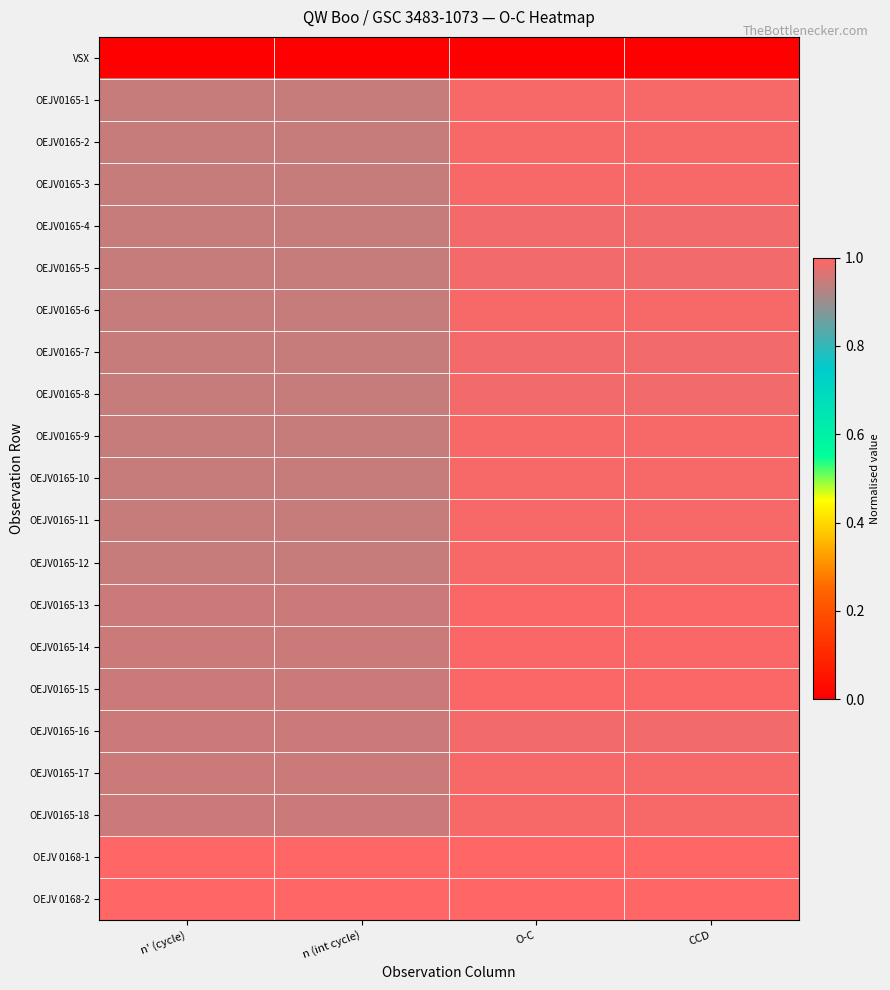

Reading right to left, list all the values displayed in this chart.

VSX: CCD=0.0	O-C=0.0	n (int cycle)=0.0	n' (cycle)=0.0
OEJV0165-1: CCD=1.0	O-C=1.0	n (int cycle)=0.9	n' (cycle)=0.9
OEJV0165-2: CCD=1.0	O-C=1.0	n (int cycle)=0.9	n' (cycle)=0.9
OEJV0165-3: CCD=1.0	O-C=1.0	n (int cycle)=0.9	n' (cycle)=0.9
OEJV0165-4: CCD=1.0	O-C=1.0	n (int cycle)=0.9	n' (cycle)=0.9
OEJV0165-5: CCD=1.0	O-C=1.0	n (int cycle)=0.9	n' (cycle)=0.9
OEJV0165-6: CCD=1.0	O-C=1.0	n (int cycle)=0.9	n' (cycle)=0.9
OEJV0165-7: CCD=1.0	O-C=1.0	n (int cycle)=0.9	n' (cycle)=0.9
OEJV0165-8: CCD=1.0	O-C=1.0	n (int cycle)=0.9	n' (cycle)=0.9
OEJV0165-9: CCD=1.0	O-C=1.0	n (int cycle)=0.9	n' (cycle)=0.9
OEJV0165-10: CCD=1.0	O-C=1.0	n (int cycle)=0.9	n' (cycle)=0.9
OEJV0165-11: CCD=1.0	O-C=1.0	n (int cycle)=0.9	n' (cycle)=0.9
OEJV0165-12: CCD=1.0	O-C=1.0	n (int cycle)=0.9	n' (cycle)=0.9
OEJV0165-13: CCD=1.0	O-C=1.0	n (int cycle)=0.9	n' (cycle)=0.9
OEJV0165-14: CCD=1.0	O-C=1.0	n (int cycle)=0.9	n' (cycle)=0.9
OEJV0165-15: CCD=1.0	O-C=1.0	n (int cycle)=0.9	n' (cycle)=0.9
OEJV0165-16: CCD=1.0	O-C=1.0	n (int cycle)=0.9	n' (cycle)=0.9
OEJV0165-17: CCD=1.0	O-C=1.0	n (int cycle)=0.9	n' (cycle)=0.9
OEJV0165-18: CCD=1.0	O-C=1.0	n (int cycle)=0.9	n' (cycle)=0.9
OEJV 0168-1: CCD=1.0	O-C=1.0	n (int cycle)=1.0	n' (cycle)=1.0
OEJV 0168-2: CCD=1.0	O-C=1.0	n (int cycle)=1.0	n' (cycle)=1.0